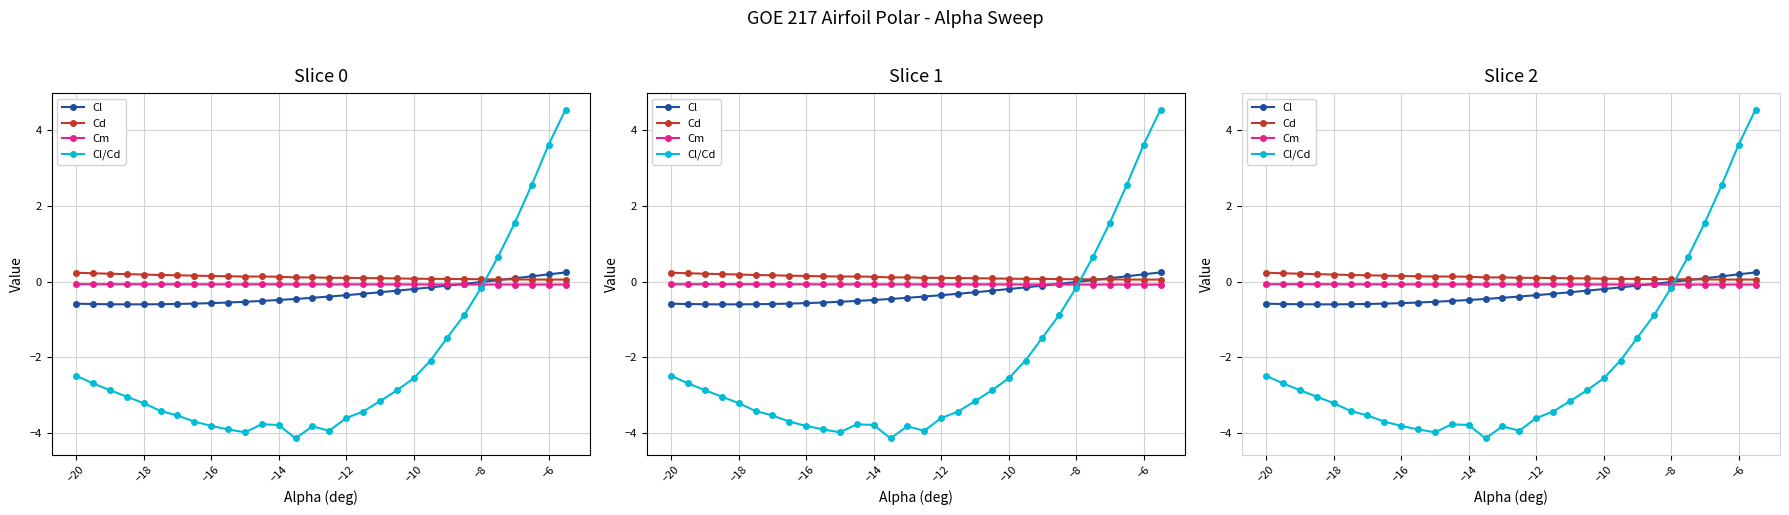

What is the difference between the second highest and second lowest values in the Cl series?

0.8